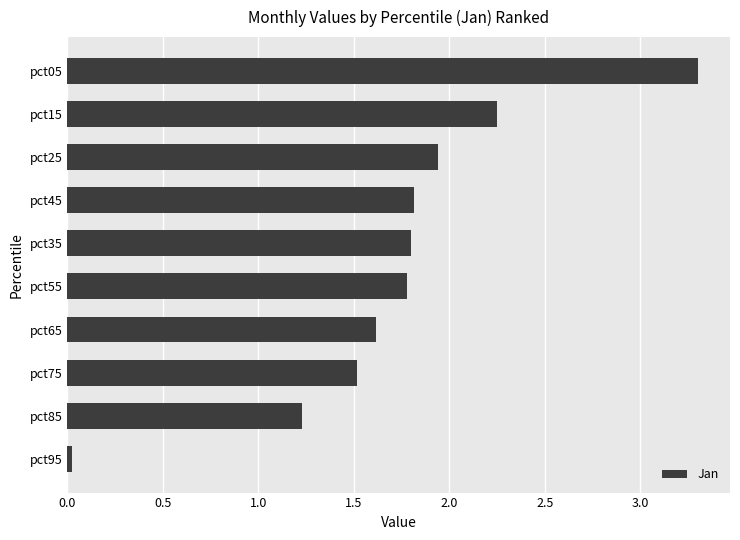

Is it true that the value at pct25 is 0.7?

False